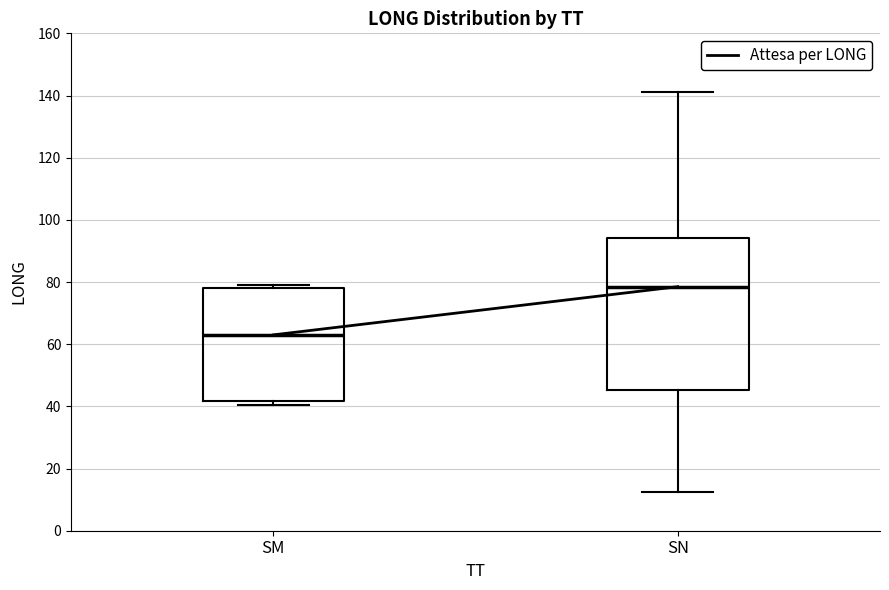

Comparing the boxes themselves (not the whiskers), which one is the tallest?

SN